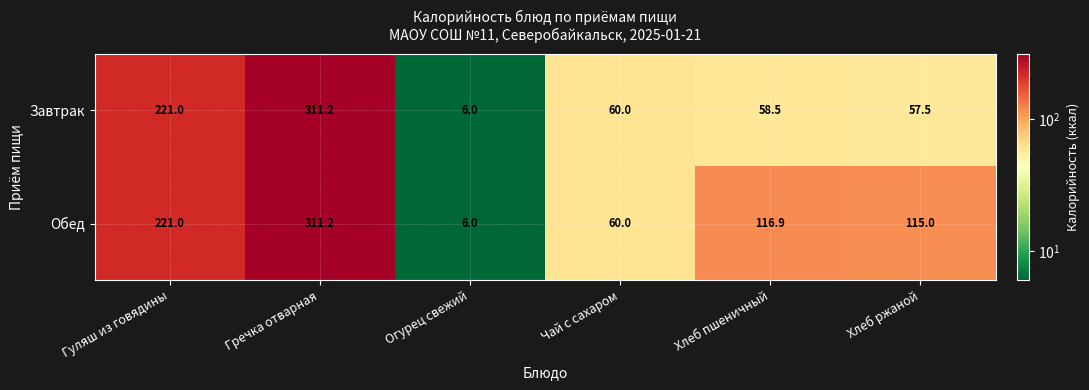

List the series in order of their overall mean, lowest first.

Завтрак, Обед